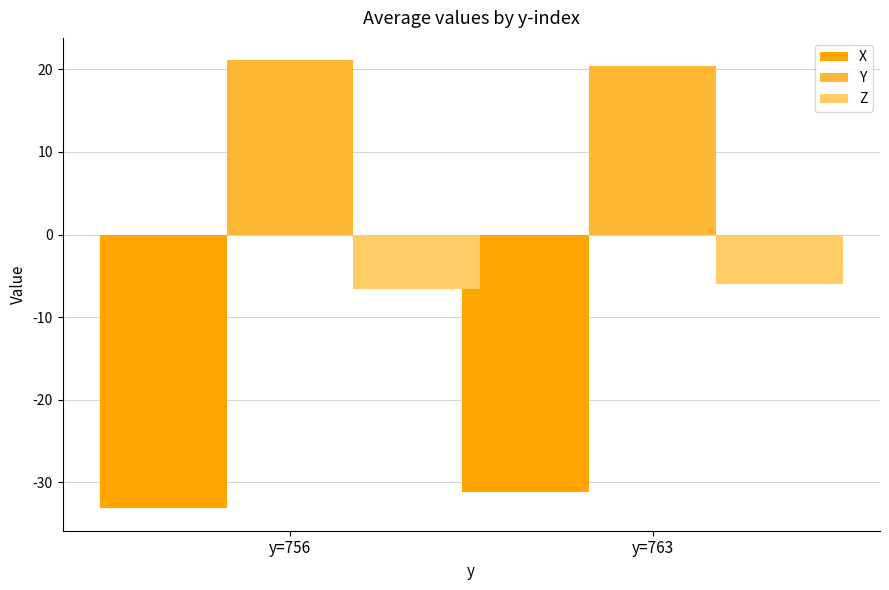

What is the spread (max minus min) of values at y=763?

51.6